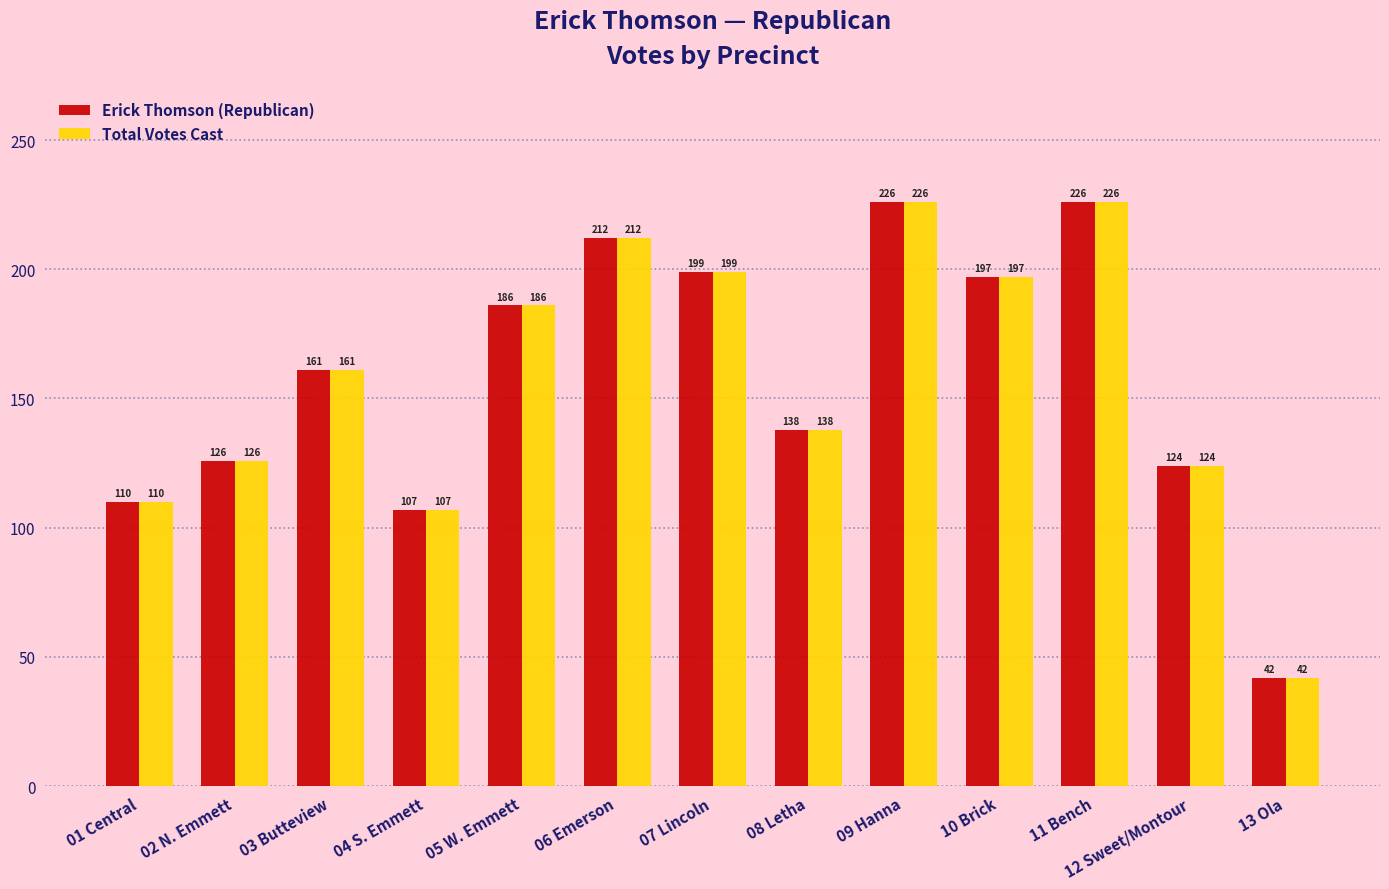

How many bars are there in total?

26